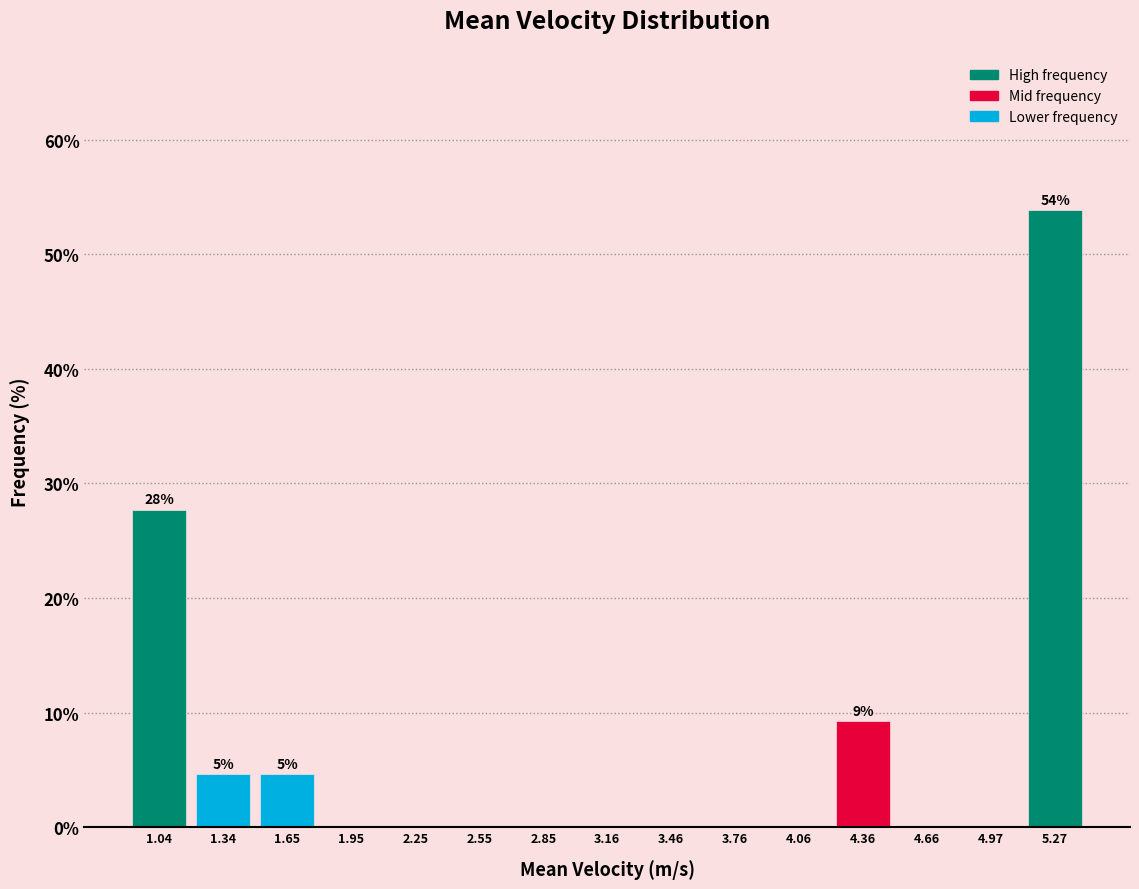

Which range on the x-axis has the tallest bar?

5.1 to 5.4